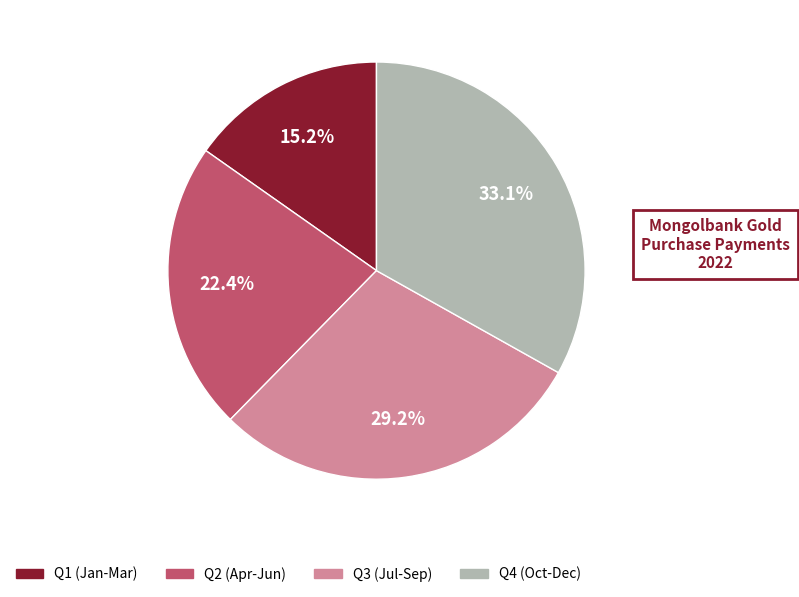

Between Q3 (Jul-Sep) and Q2 (Apr-Jun), which is larger?

Q3 (Jul-Sep)